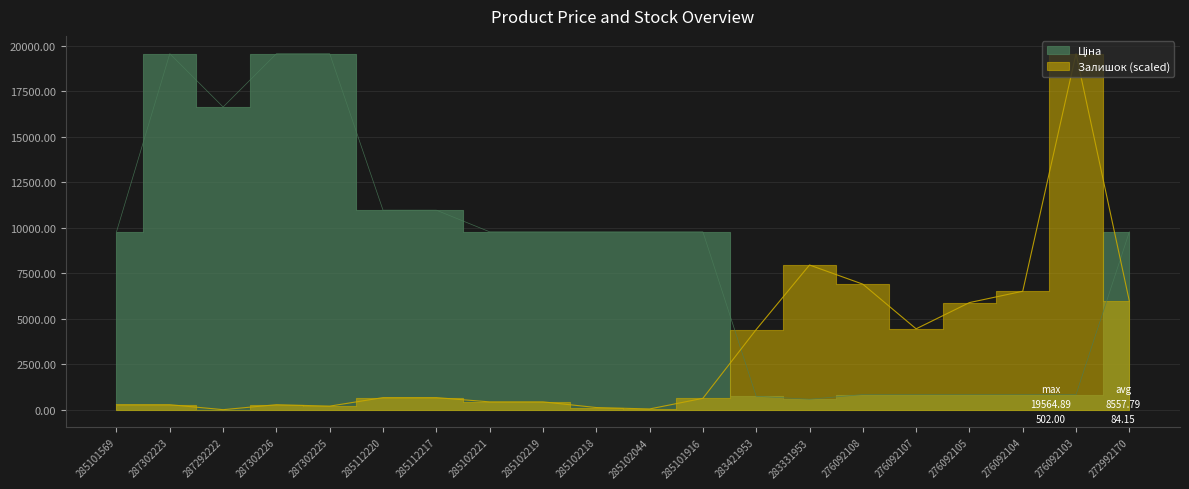

At which category does Ціна reach its first local peak?

287302223